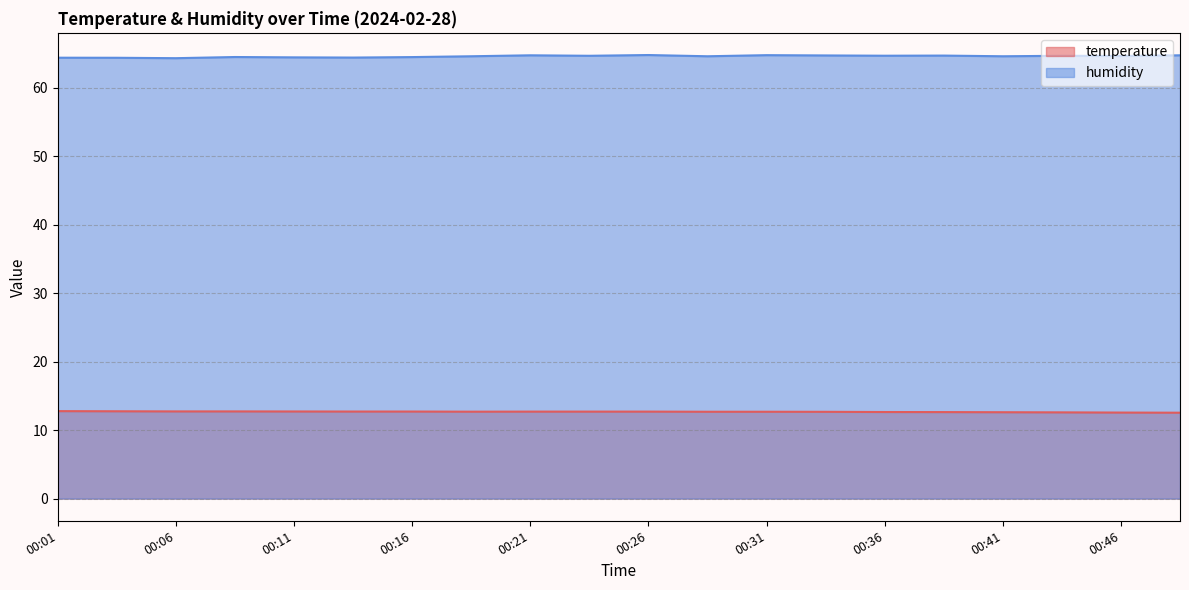

What are all the series names shown in the legend?

temperature, humidity